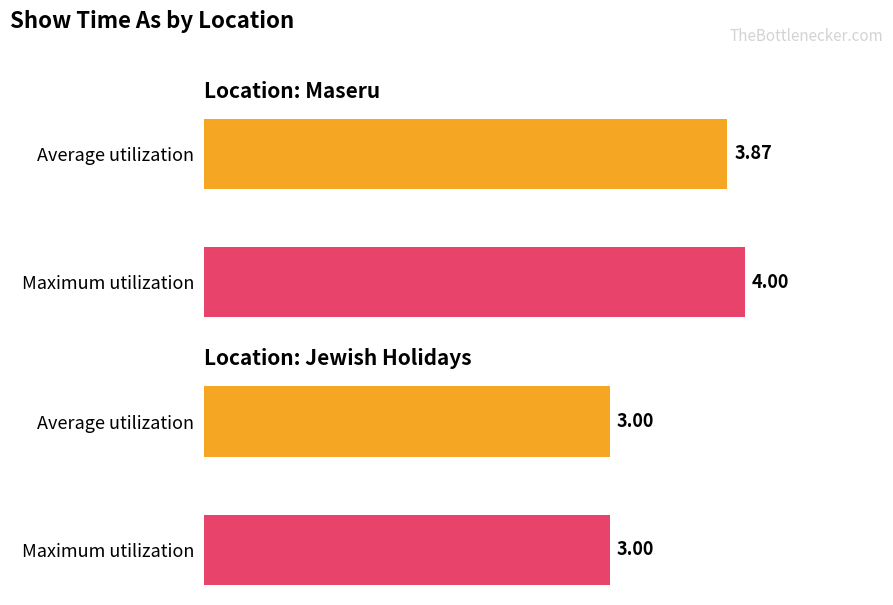

Reading left to right, list all the values displayed in this chart.

Average: Maseru=3.9	Jewish Holidays=3.0
Maximum: Maseru=4.0	Jewish Holidays=3.0